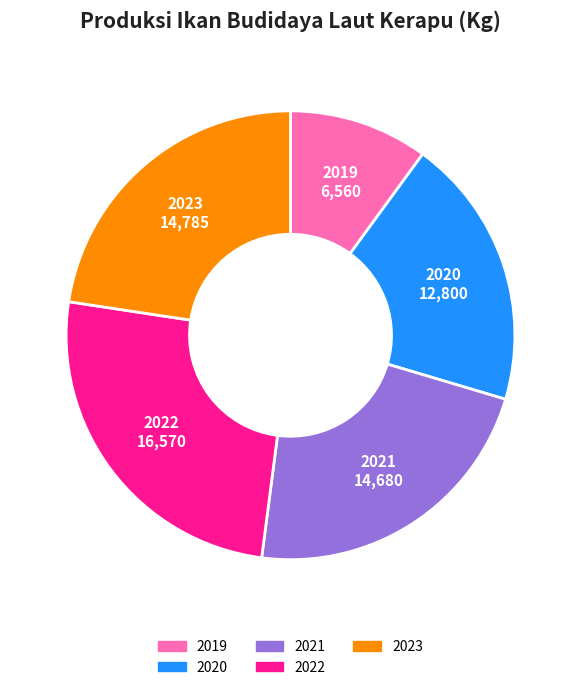

Is the sum of 2022 and 2021 greater than half?

No